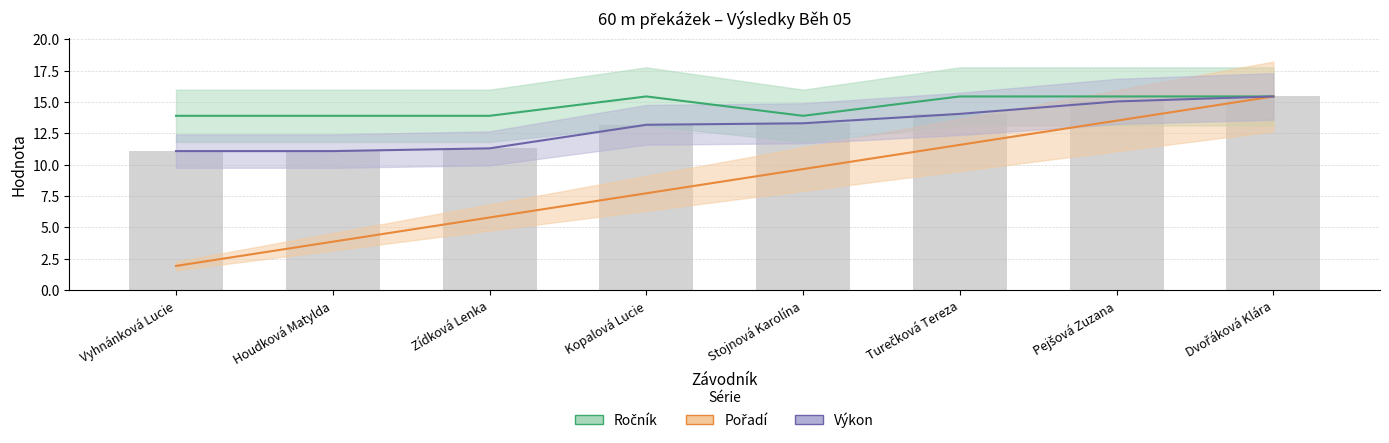

Is the value of Ročník at Dvořáková Klára greater than the value of Výkon at Turečková Tereza?

Yes